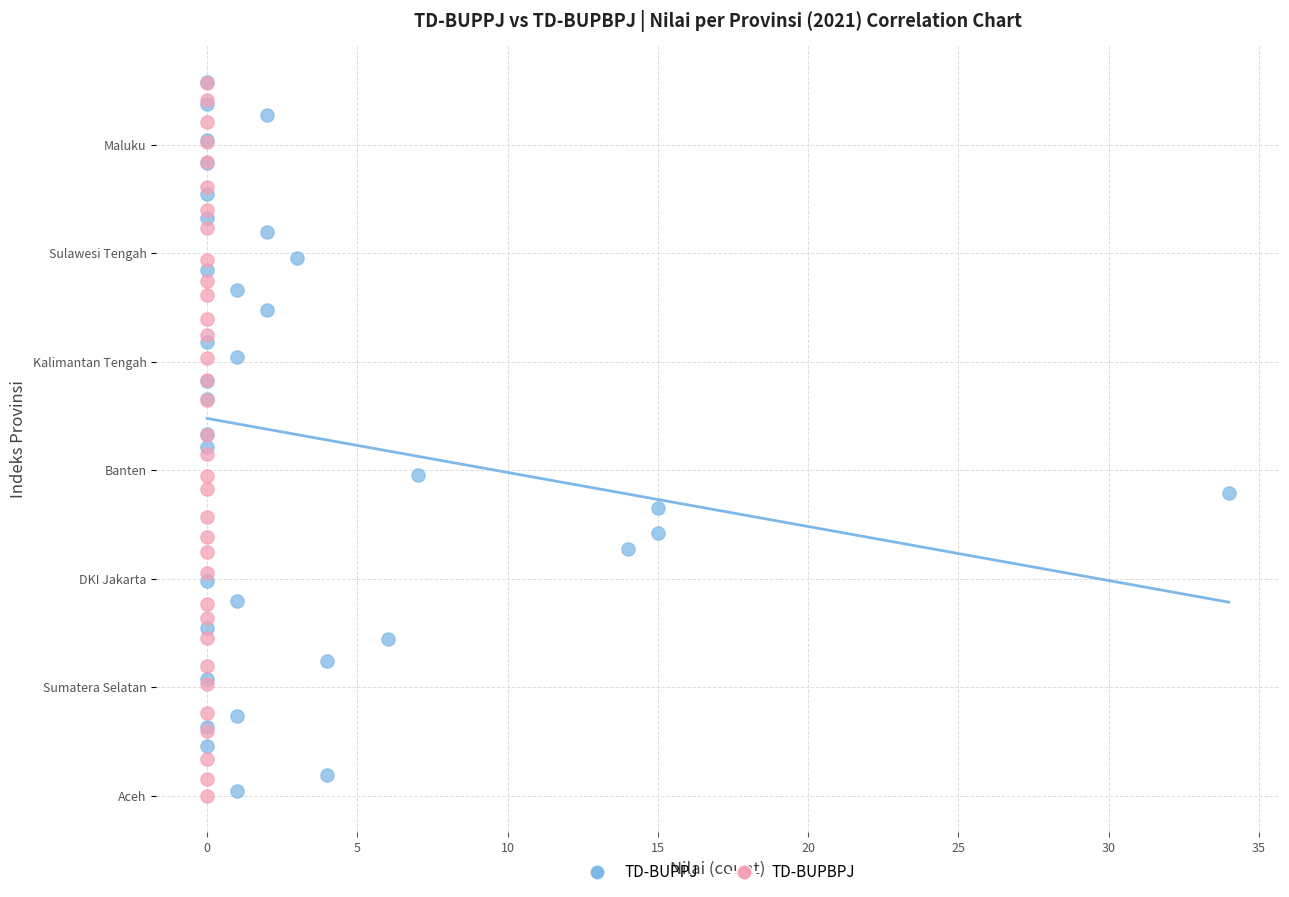

Which series has the widest spread of Y values?

TD-BUPBPJ